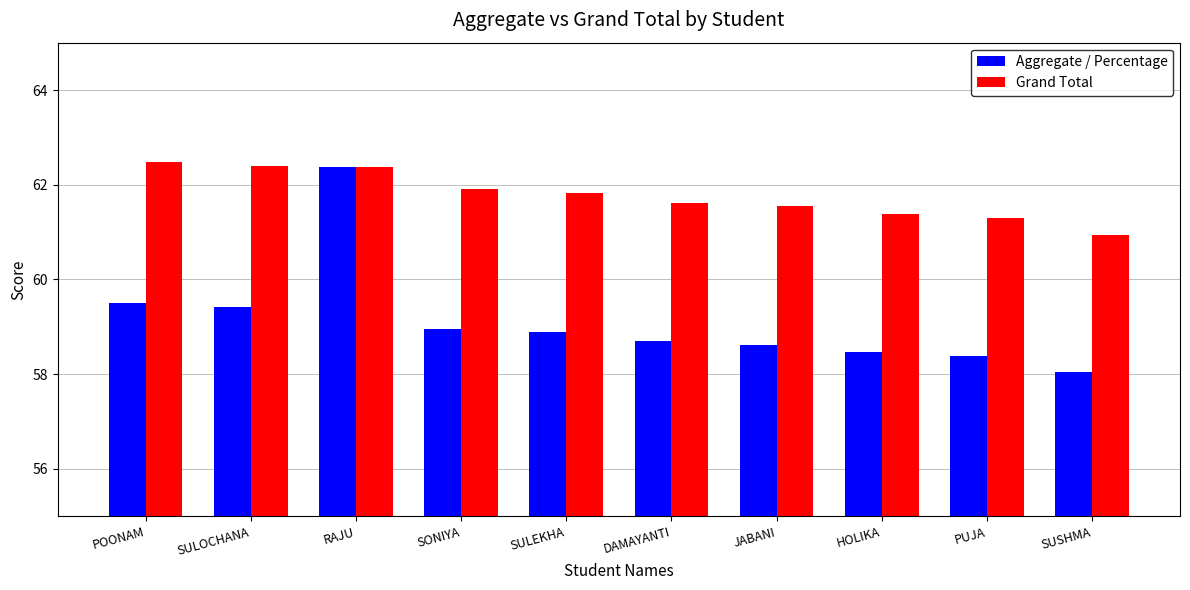

List the series in order of their overall mean, lowest first.

Aggregate / Percentage, Grand Total